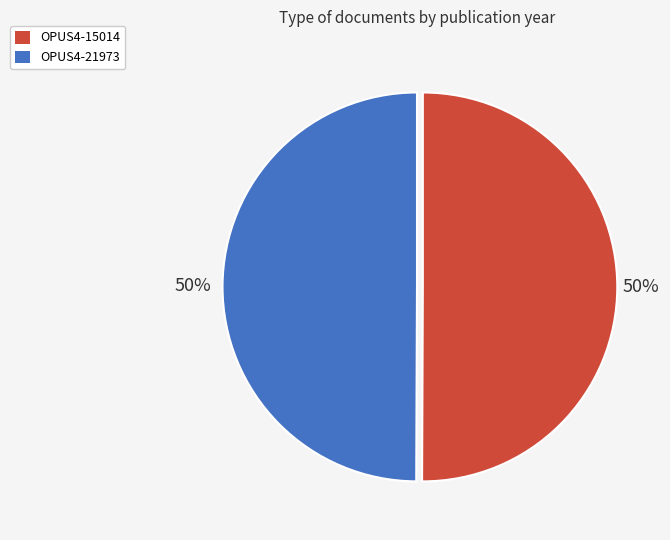

Is it true that OPUS4-21973 is 63% of the pie?

False